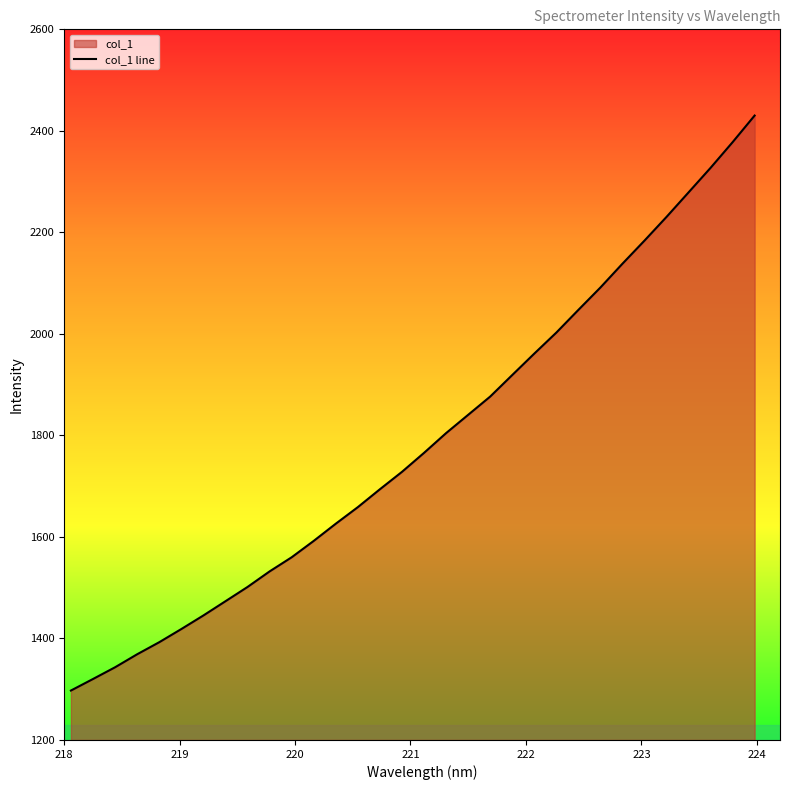

What is the minimum value shown in the chart?

1297.4